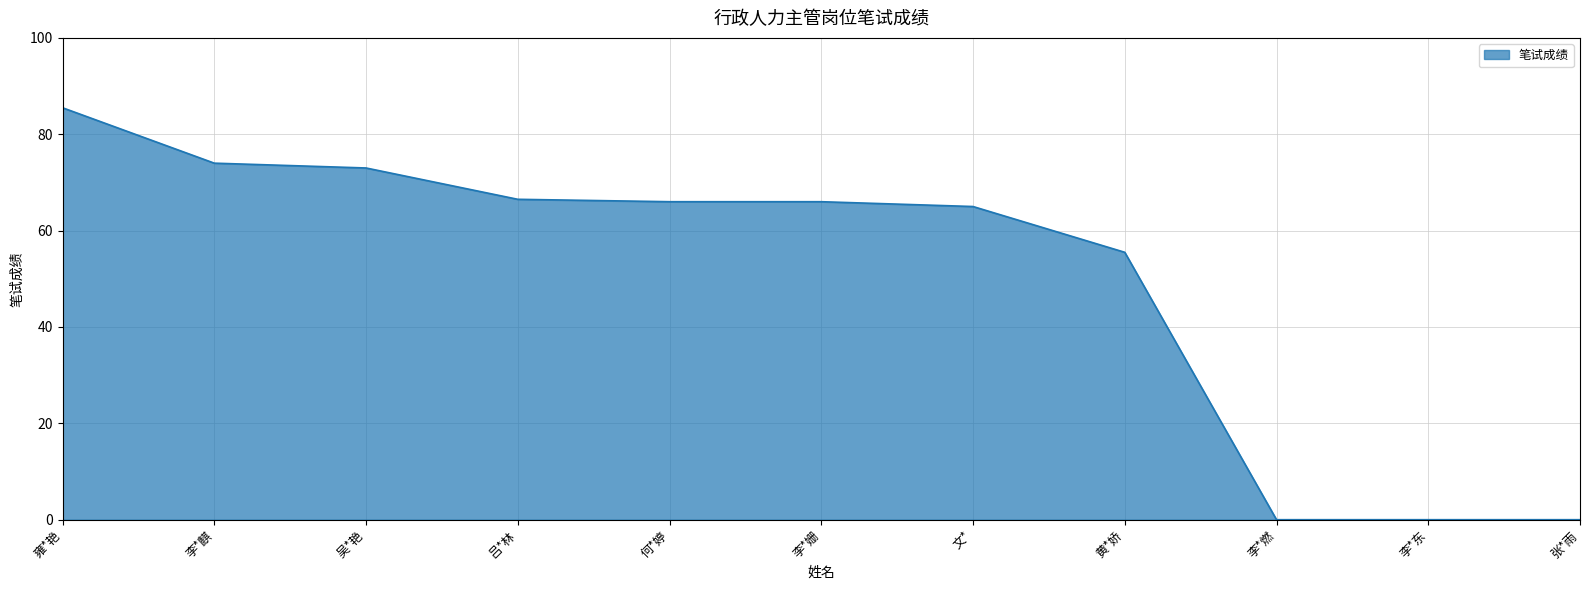

How many lines are shown in the chart?

1